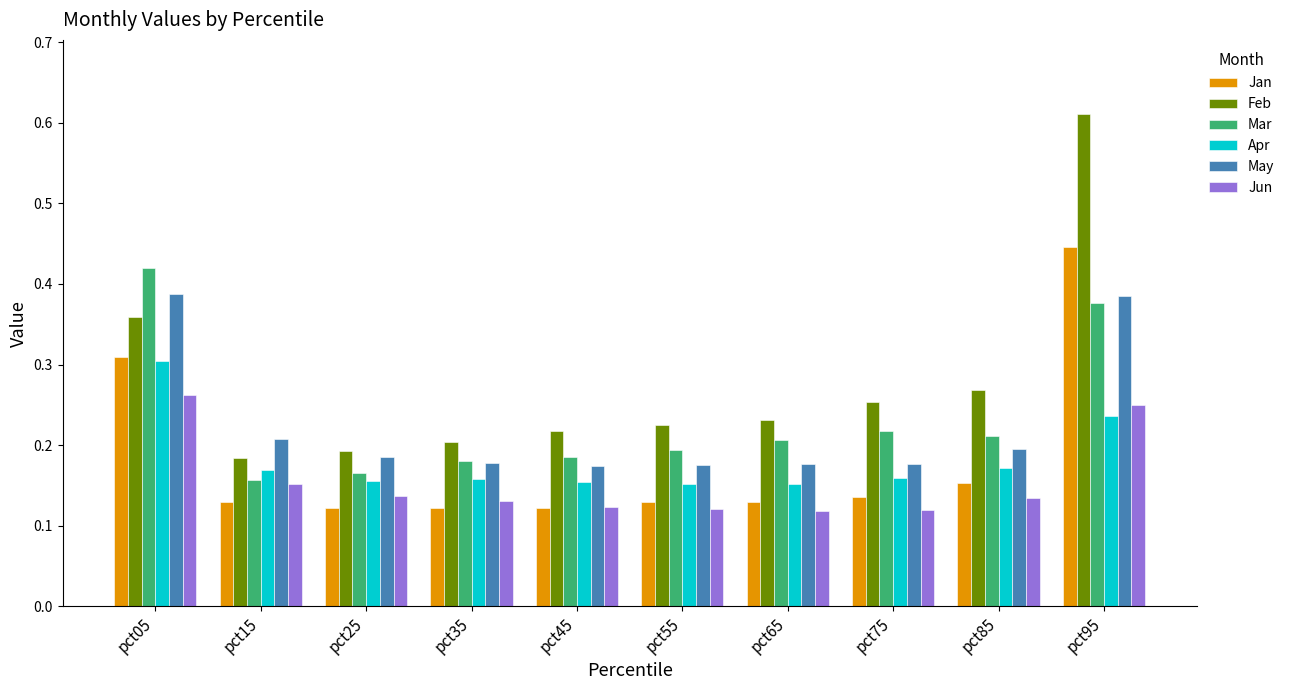

At how many categories does at least one series exceed 0?

10